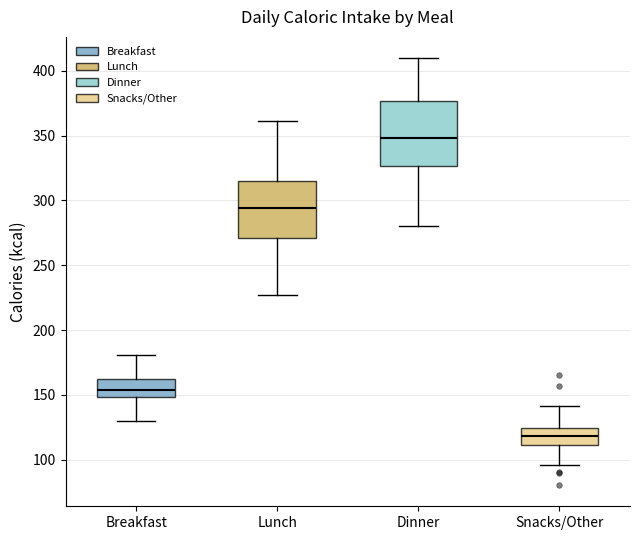

Reading left to right, read every box against the y-axis: the position of its median line, the range the box covers, and the ends of its whiskers. The values are not printed on the chart, so give them approximately, as read against the axis.

Breakfast: median 155, box 150 to 160, whiskers 130 to 180
Lunch: median 295, box 270 to 315, whiskers 225 to 360
Dinner: median 350, box 325 to 375, whiskers 280 to 410
Snacks/Other: median 120, box 110 to 125, whiskers 95 to 140